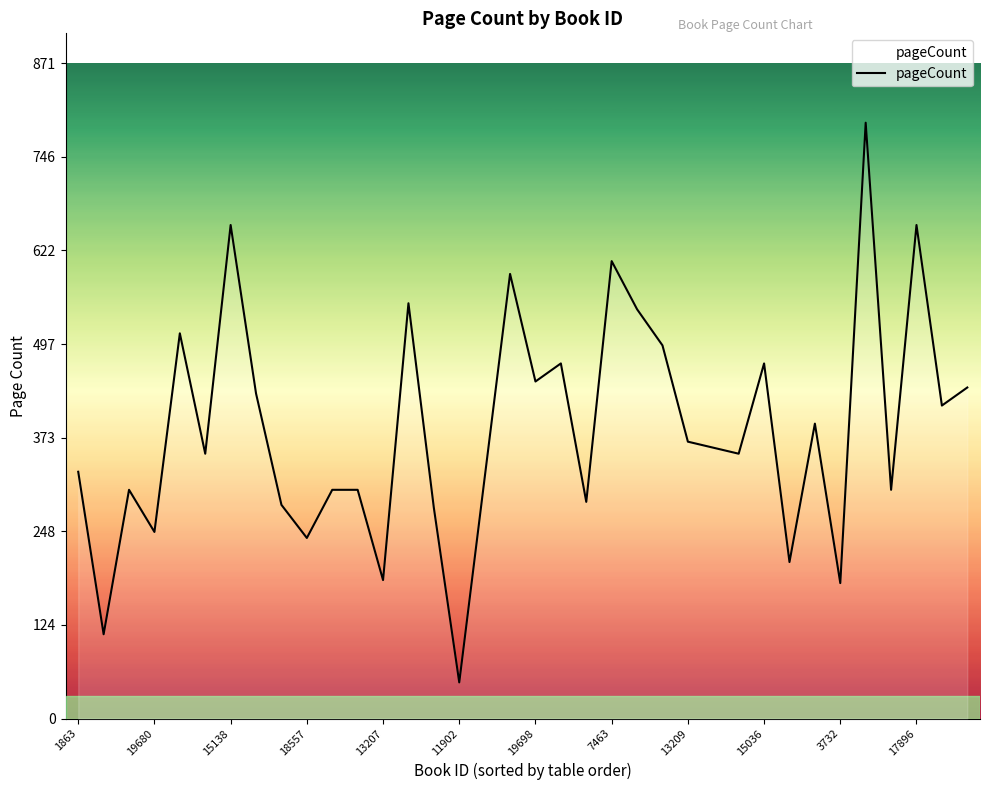

What is the difference between the maximum and minimum values?

744